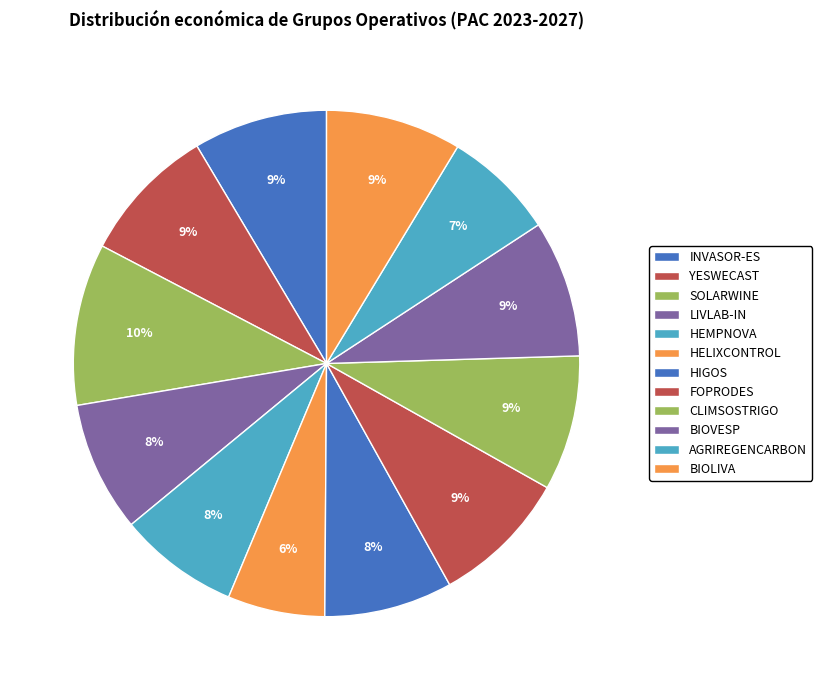

Rank the categories by value from lowest to highest.

HELIXCONTROL, AGRIREGENCARBON, HEMPNOVA, HIGOS, LIVLAB-IN, INVASOR-ES, CLIMSOSTRIGO, BIOLIVA, BIOVESP, FOPRODES, YESWECAST, SOLARWINE